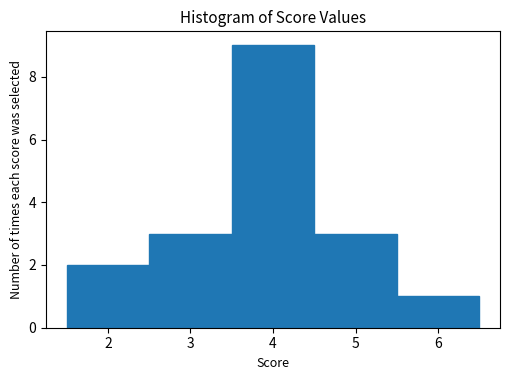

Reading left to right, list every bar in this chart as the range it spans on the x-axis followed by its height. The values are not printed on the chart, so give them approximately, as read against the axis.

1.5 to 2.5: 2
2.5 to 3.5: 3
3.5 to 4.5: 9
4.5 to 5.5: 3
5.5 to 6.5: 1